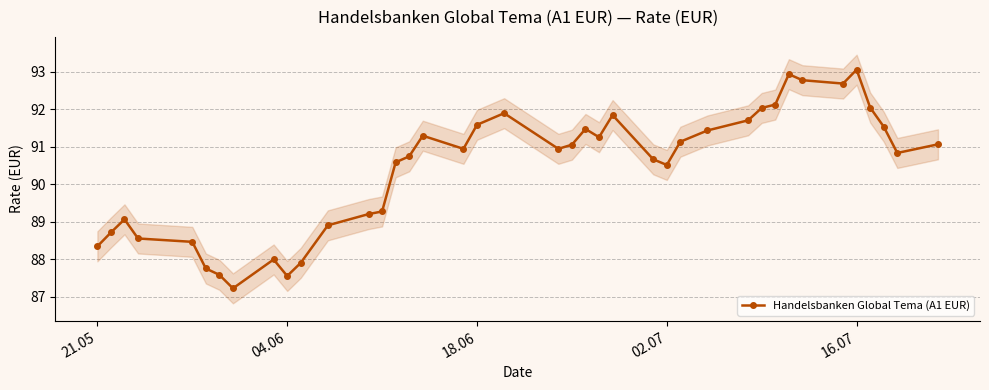

True or false: Handelsbanken Global Tema (A1 EUR) has more than 0 interior local peaks.

True